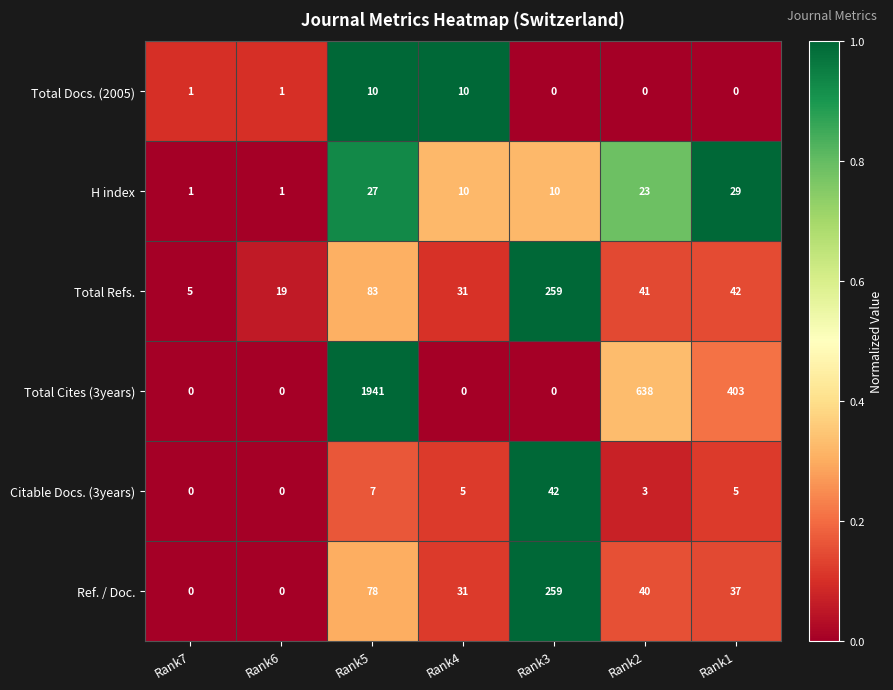

The value of Total Cites (3years) at Rank1 is 403. True or false?

True